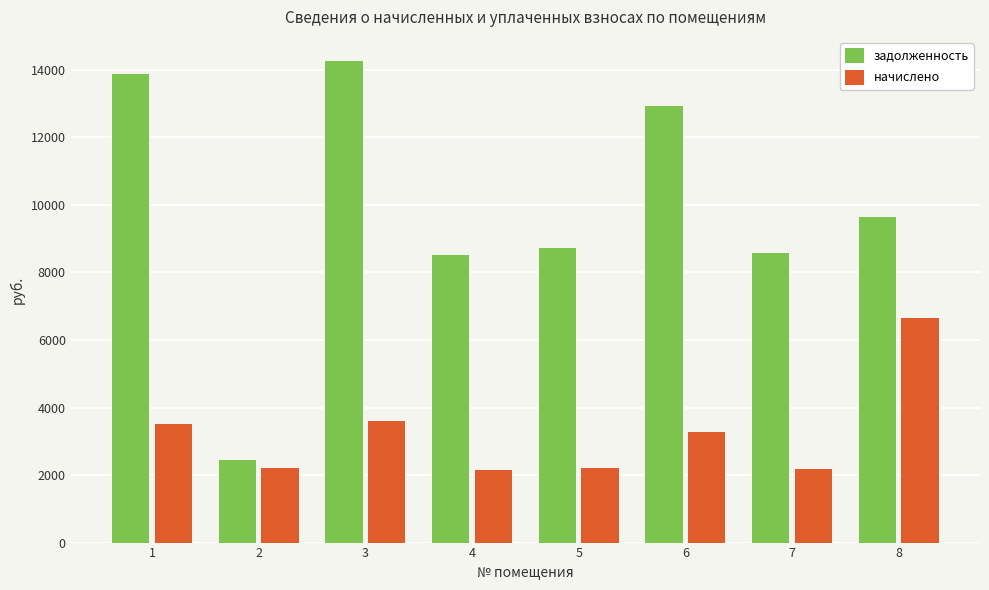

Is the value of задолженность at 6 greater than the value of начислено at 3?

Yes